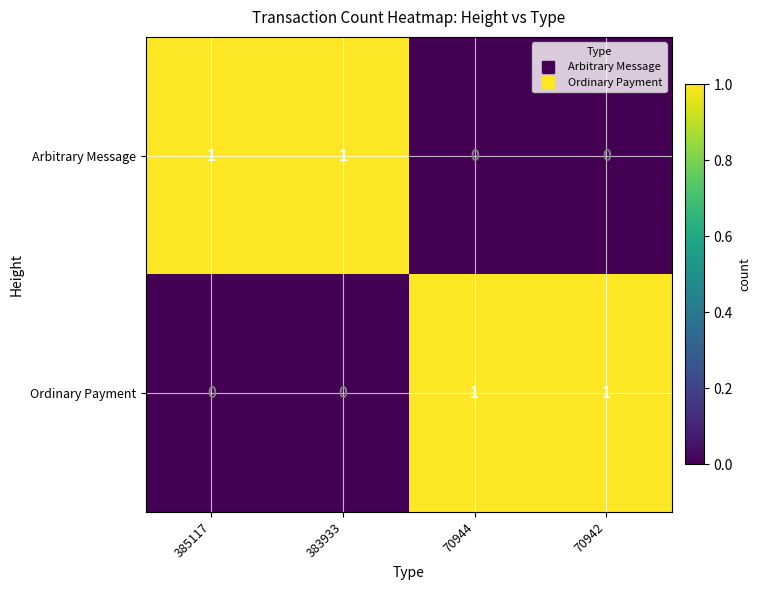

At 385117, list the series in order from smallest to largest.

Ordinary Payment, Arbitrary Message